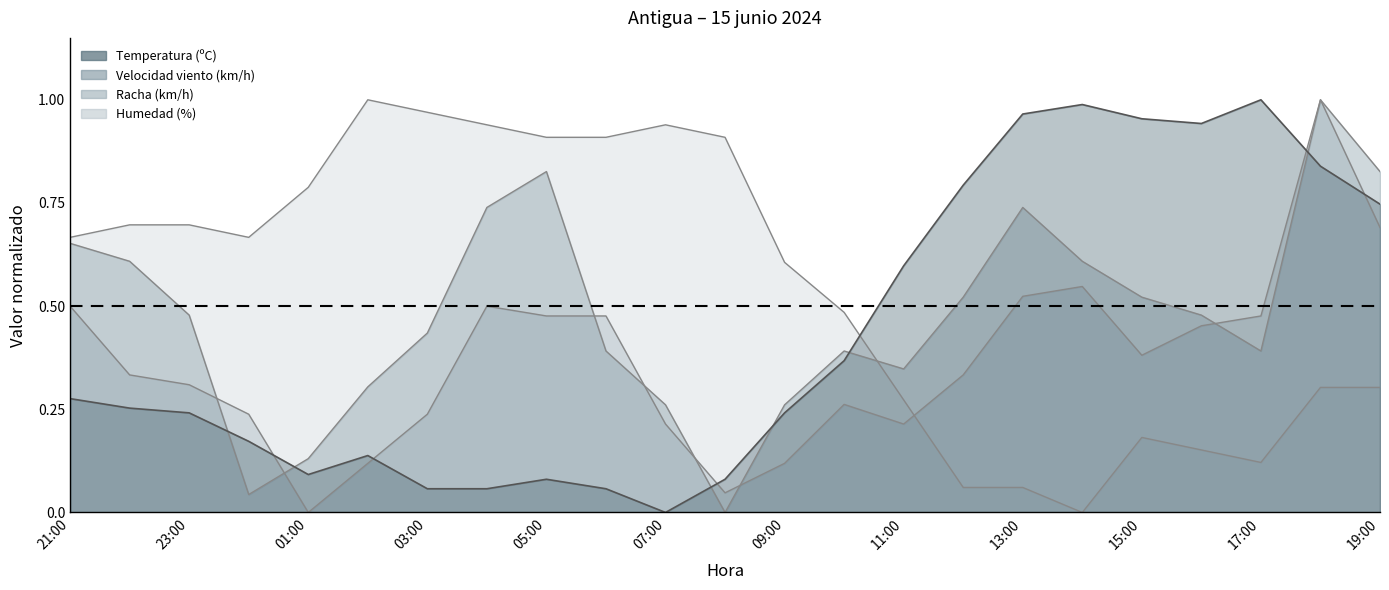

How many interior local peaks does the Velocidad viento series have?

4